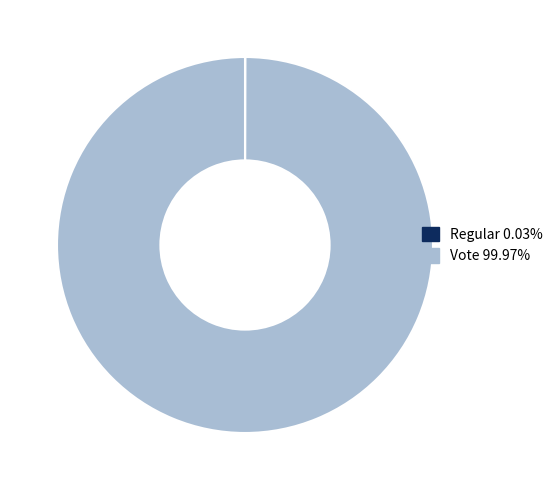

Which slice represents more than half of the pie?

Vote